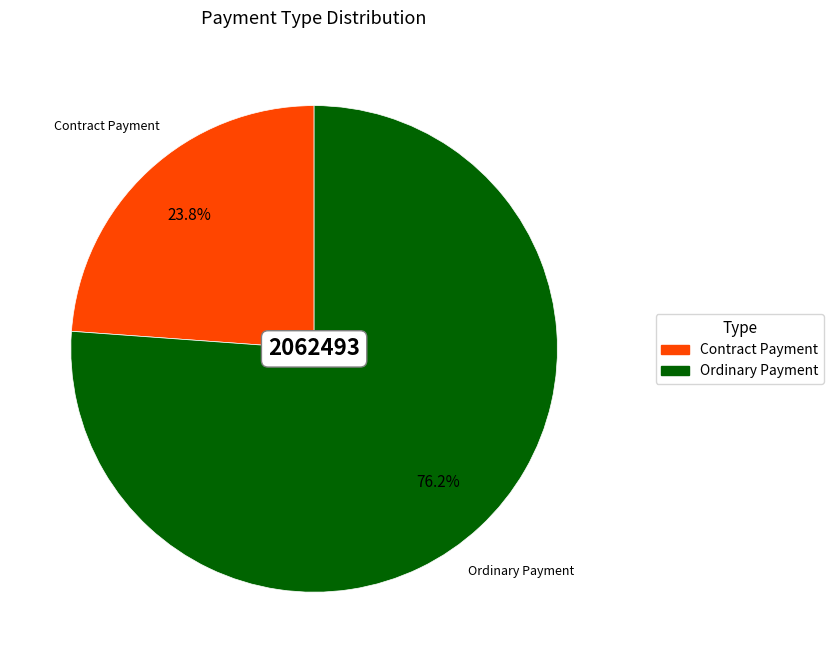

Between Ordinary Payment and Contract Payment, which is larger?

Ordinary Payment